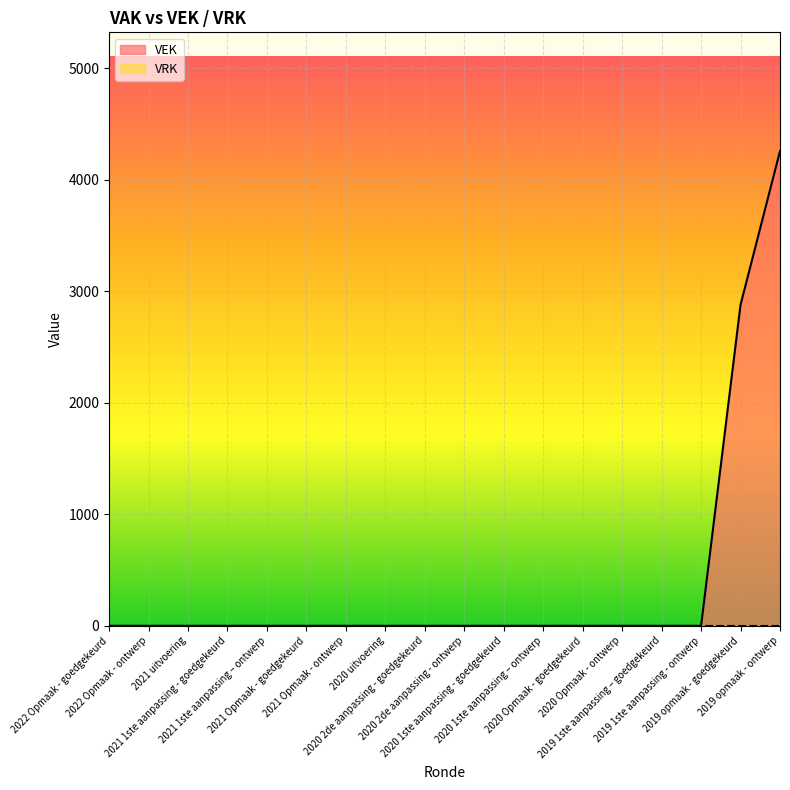

Rank the categories by value from highest to lowest.

2019 opmaak - ontwerp, 2019 opmaak - goedgekeurd, 2022 Opmaak - goedgekeurd, 2022 Opmaak - ontwerp, 2021 uitvoering, 2021 1ste aanpassing - goedgekeurd, 2021 1ste aanpassing – ontwerp, 2021 Opmaak - goedgekeurd, 2021 Opmaak - ontwerp, 2020 uitvoering, 2020 2de aanpassing - goedgekeurd, 2020 2de aanpassing - ontwerp, 2020 1ste aanpassing - goedgekeurd, 2020 1ste aanpassing – ontwerp, 2020 Opmaak - goedgekeurd, 2020 Opmaak - ontwerp, 2019 1ste aanpassing – goedgekeurd, 2019 1ste aanpassing - ontwerp